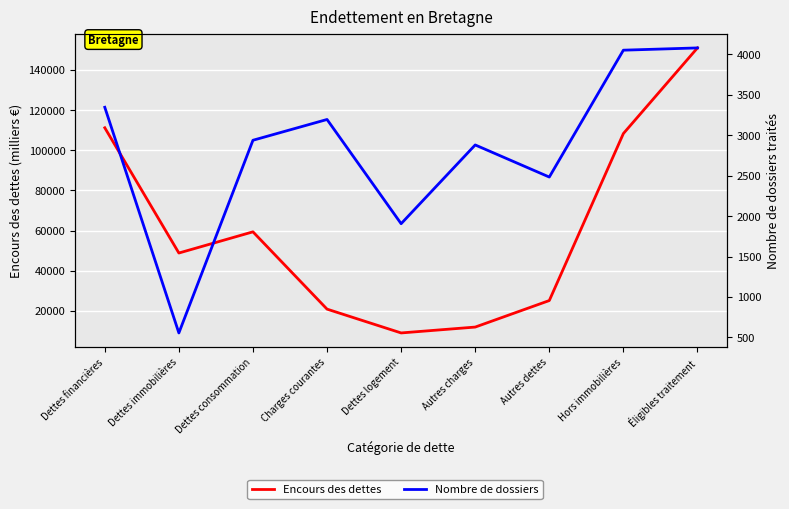

Which has a higher value, Charges courantes or Autres charges?

Charges courantes